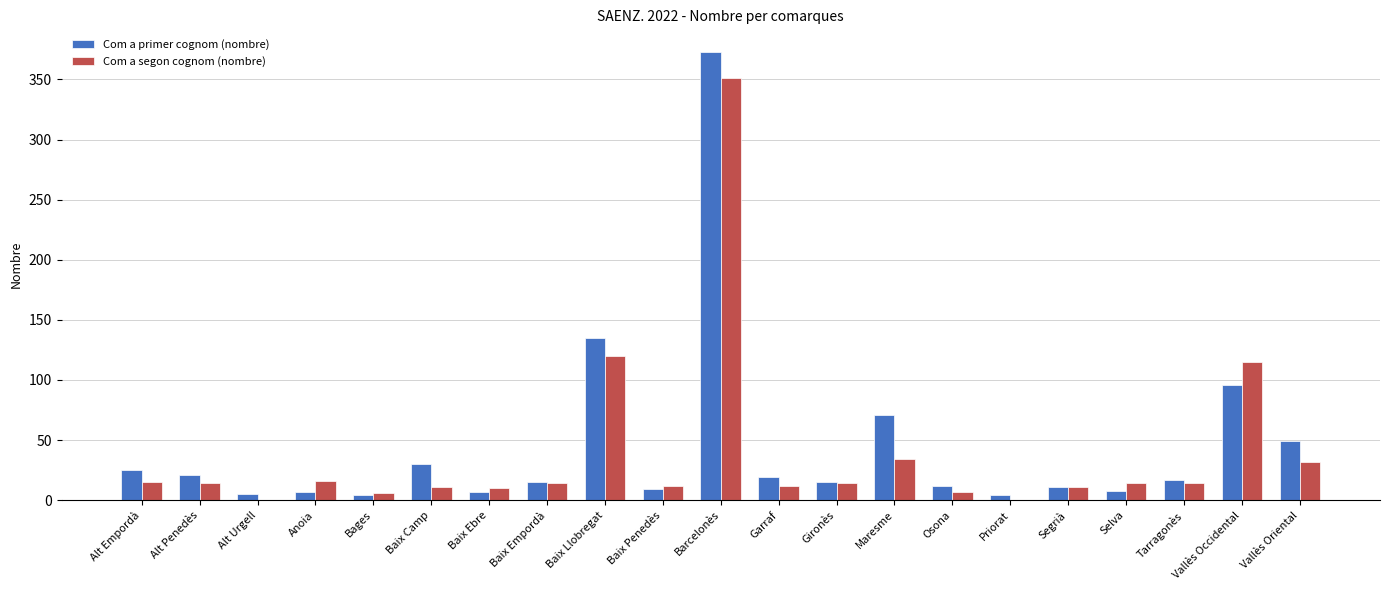

What is the highest value of the Com a segon cognom (nombre) series?

351